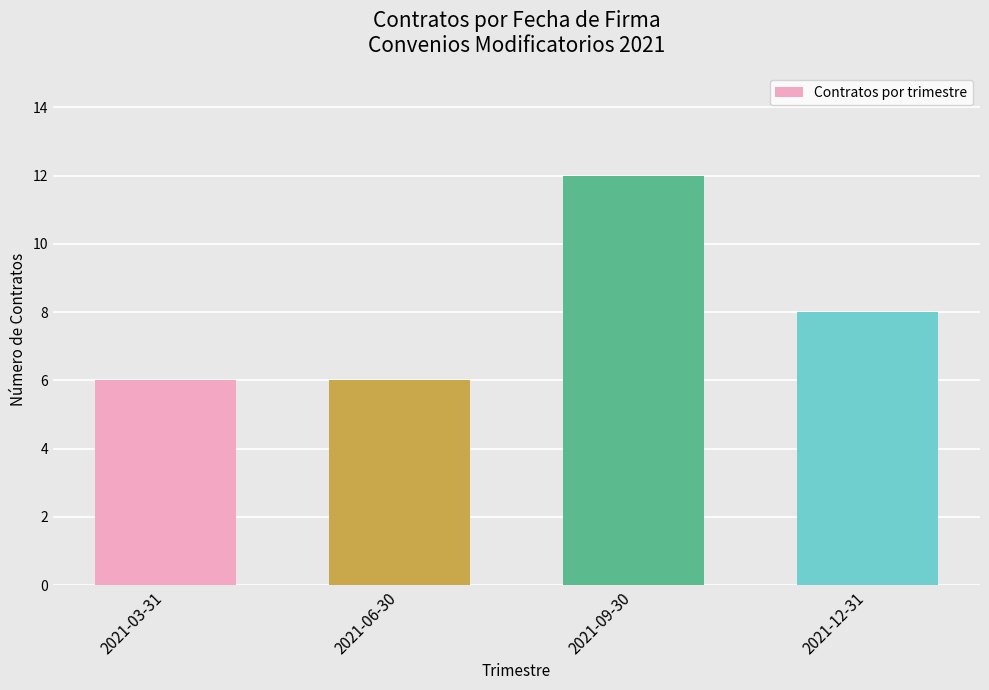

At which label is the value closest to 9?

2021-12-31